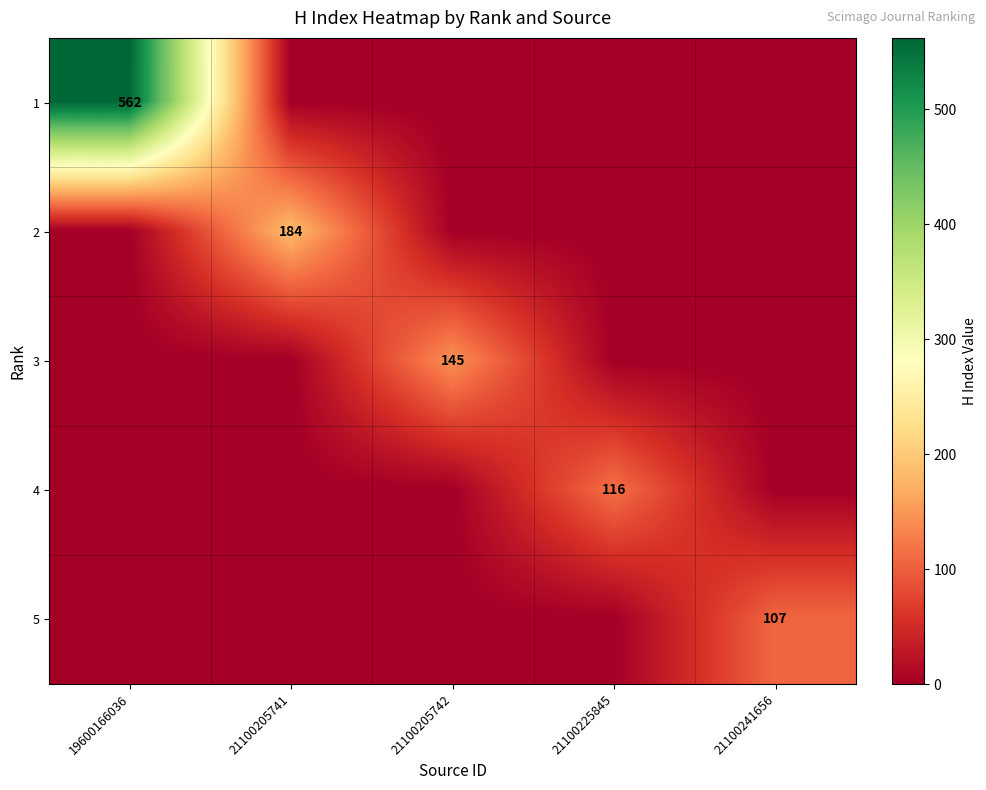

Is the value of 2 at 21100205741 greater than the value of 4 at 21100225845?

Yes